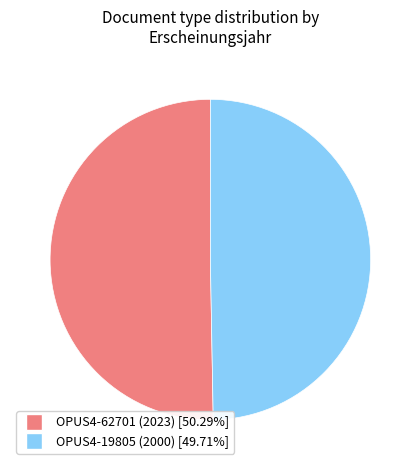

How many segments does this pie chart have?

2